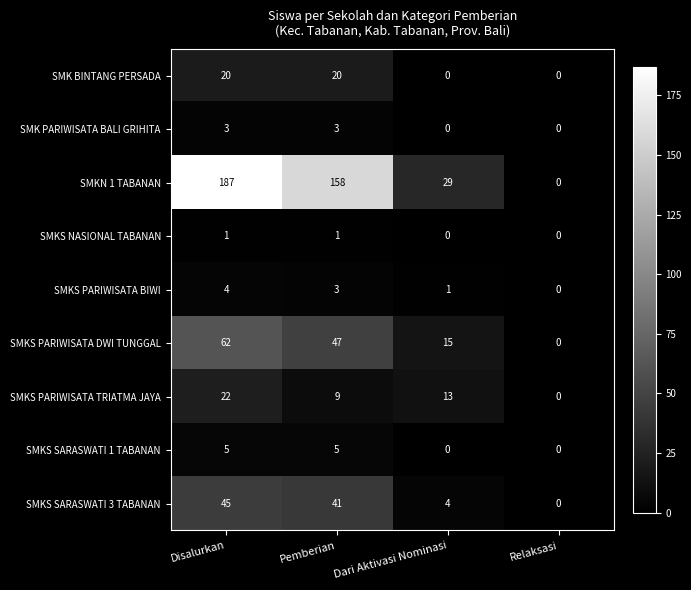

The value of SMK BINTANG PERSADA at Dari Aktivasi Nominasi is 9. True or false?

False